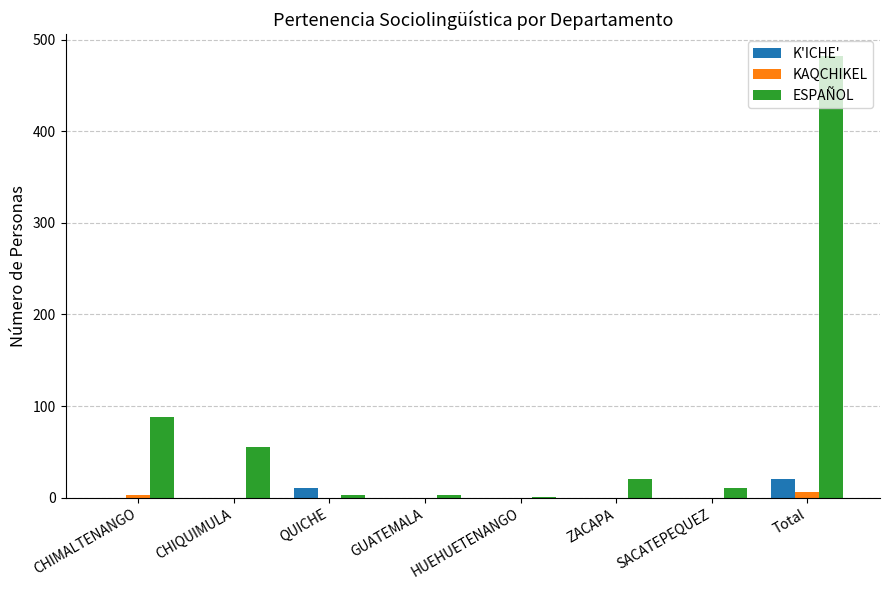

Which series has the largest total across all categories?

ESPAÑOL